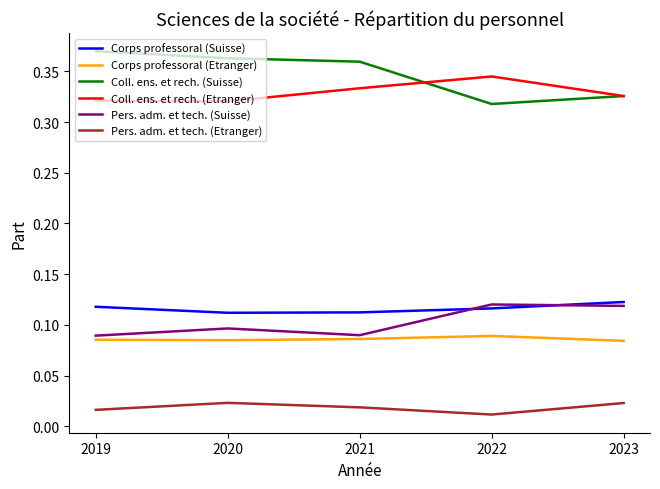

Which series has the widest spread of values?

Coll. ens. et rech. (Suisse)